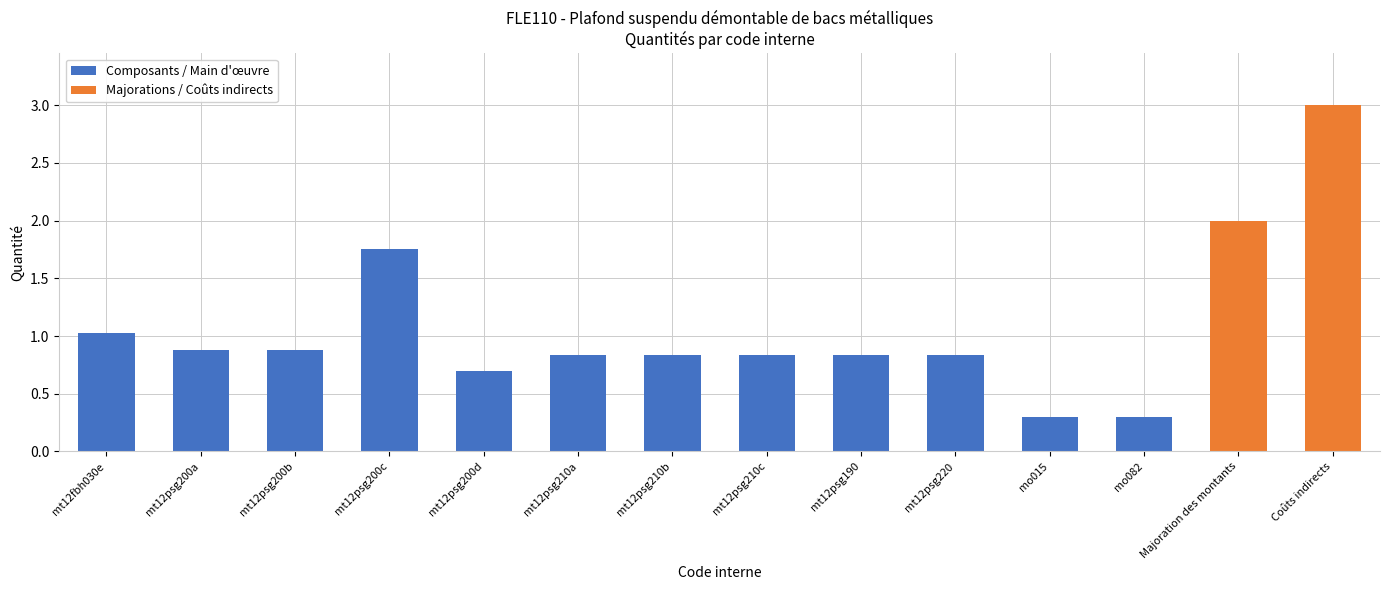

Which has a higher value, mt12psg200c or mt12psg190?

mt12psg200c